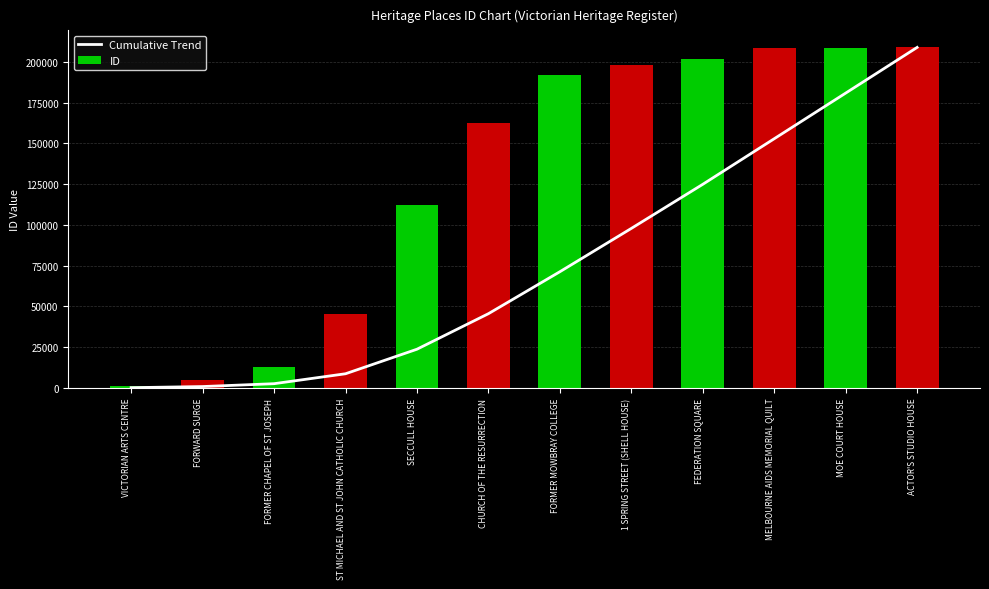

What is the value of the 12th bar from the left?

208838.0